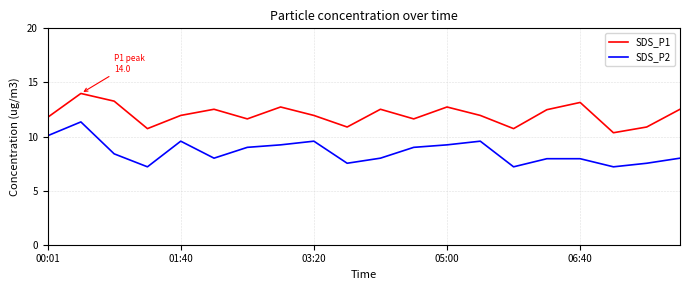

What is the maximum value shown in the chart?

14.0